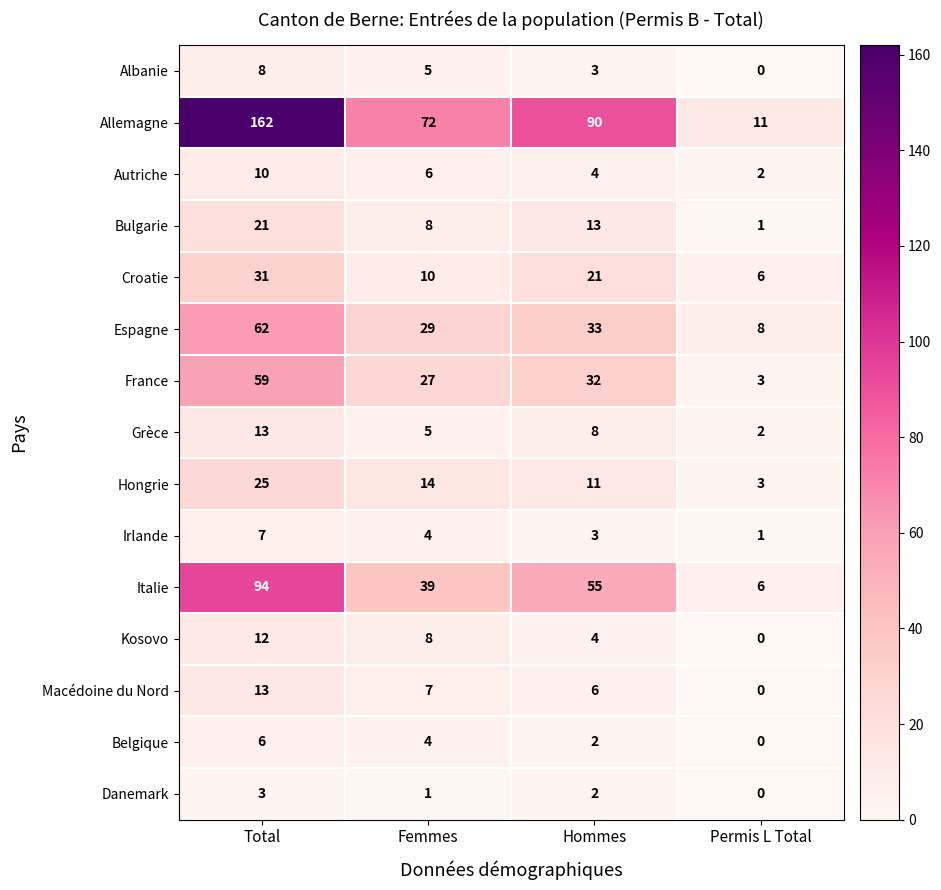

Is it true that Hongrie equals 16 at Total?

False